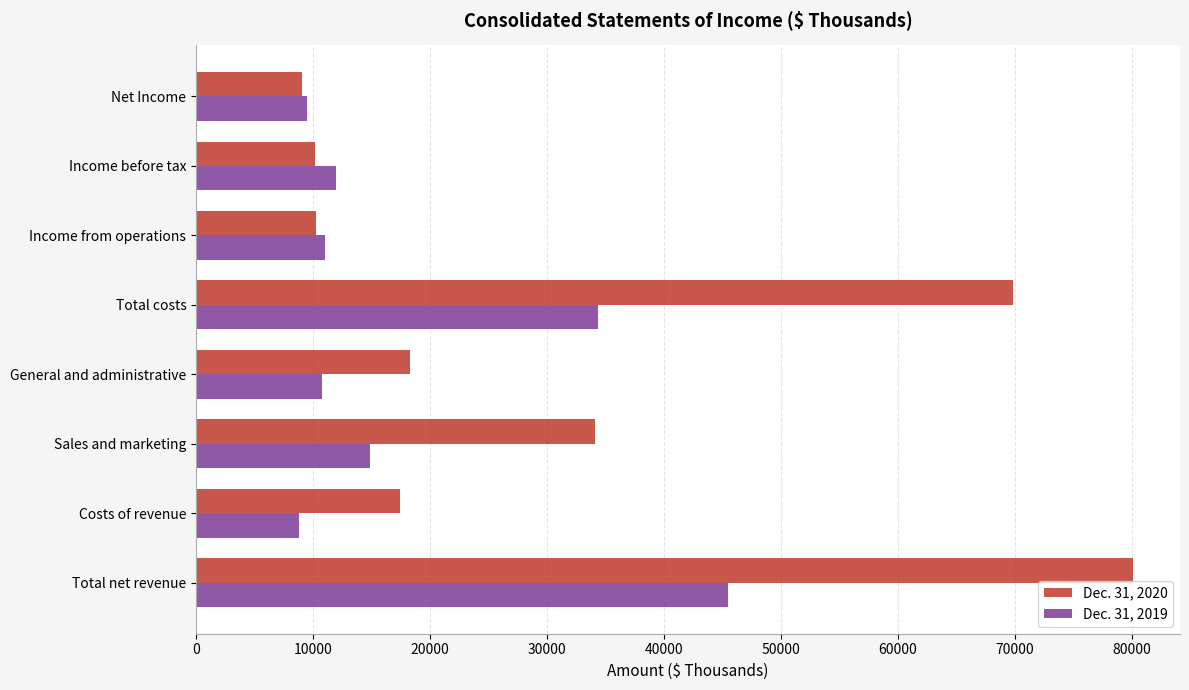

At which category is the sum across all series the highest?

Total net revenue